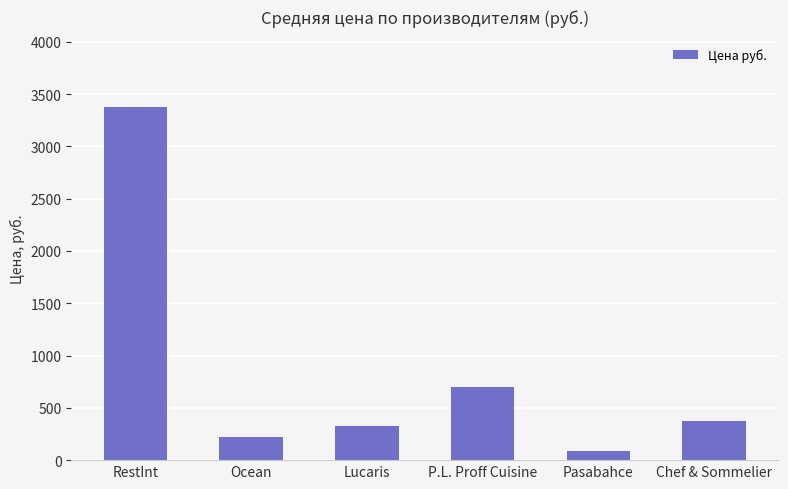

Reading right to left, transcribe all the data shown in this chart.

378	92	703	324	226	3375